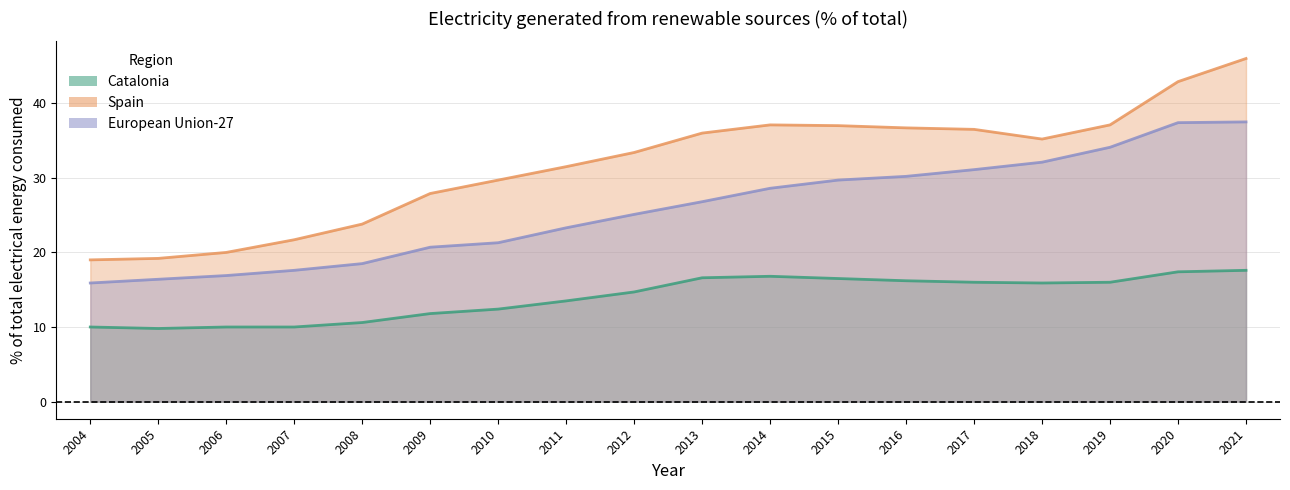

What is the difference between the maximum and minimum values in the Catalonia series?

7.8